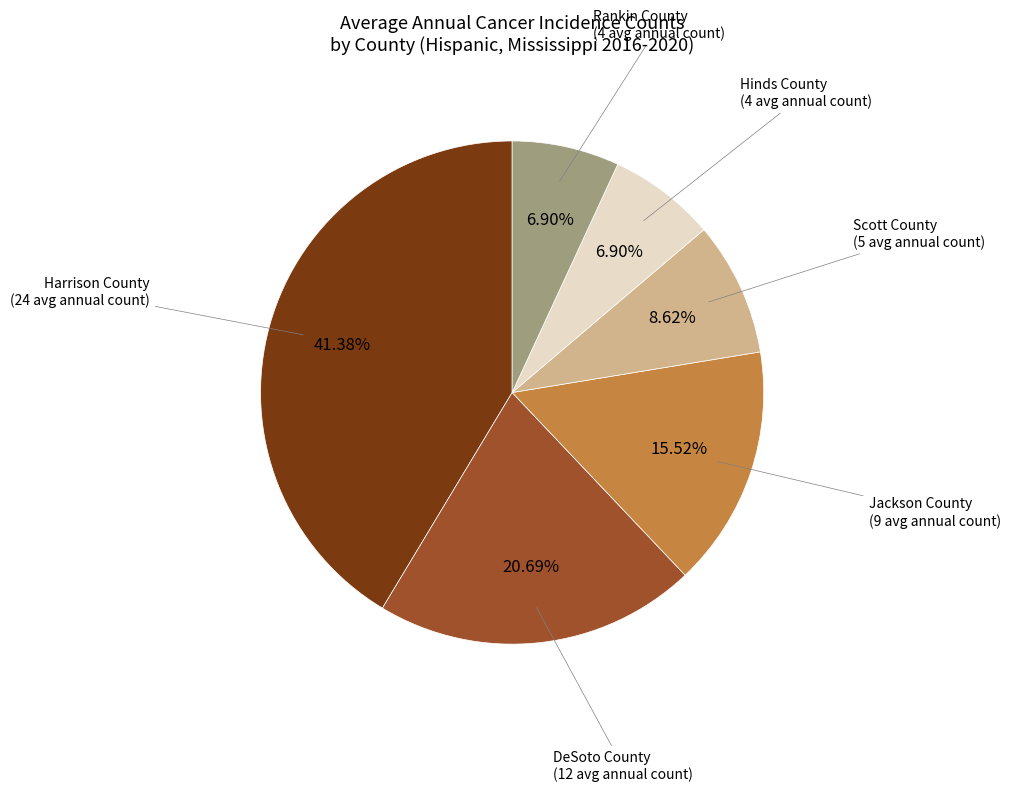

To the nearest percent, what is the difference between the largest and smallest slice percentages?

34%